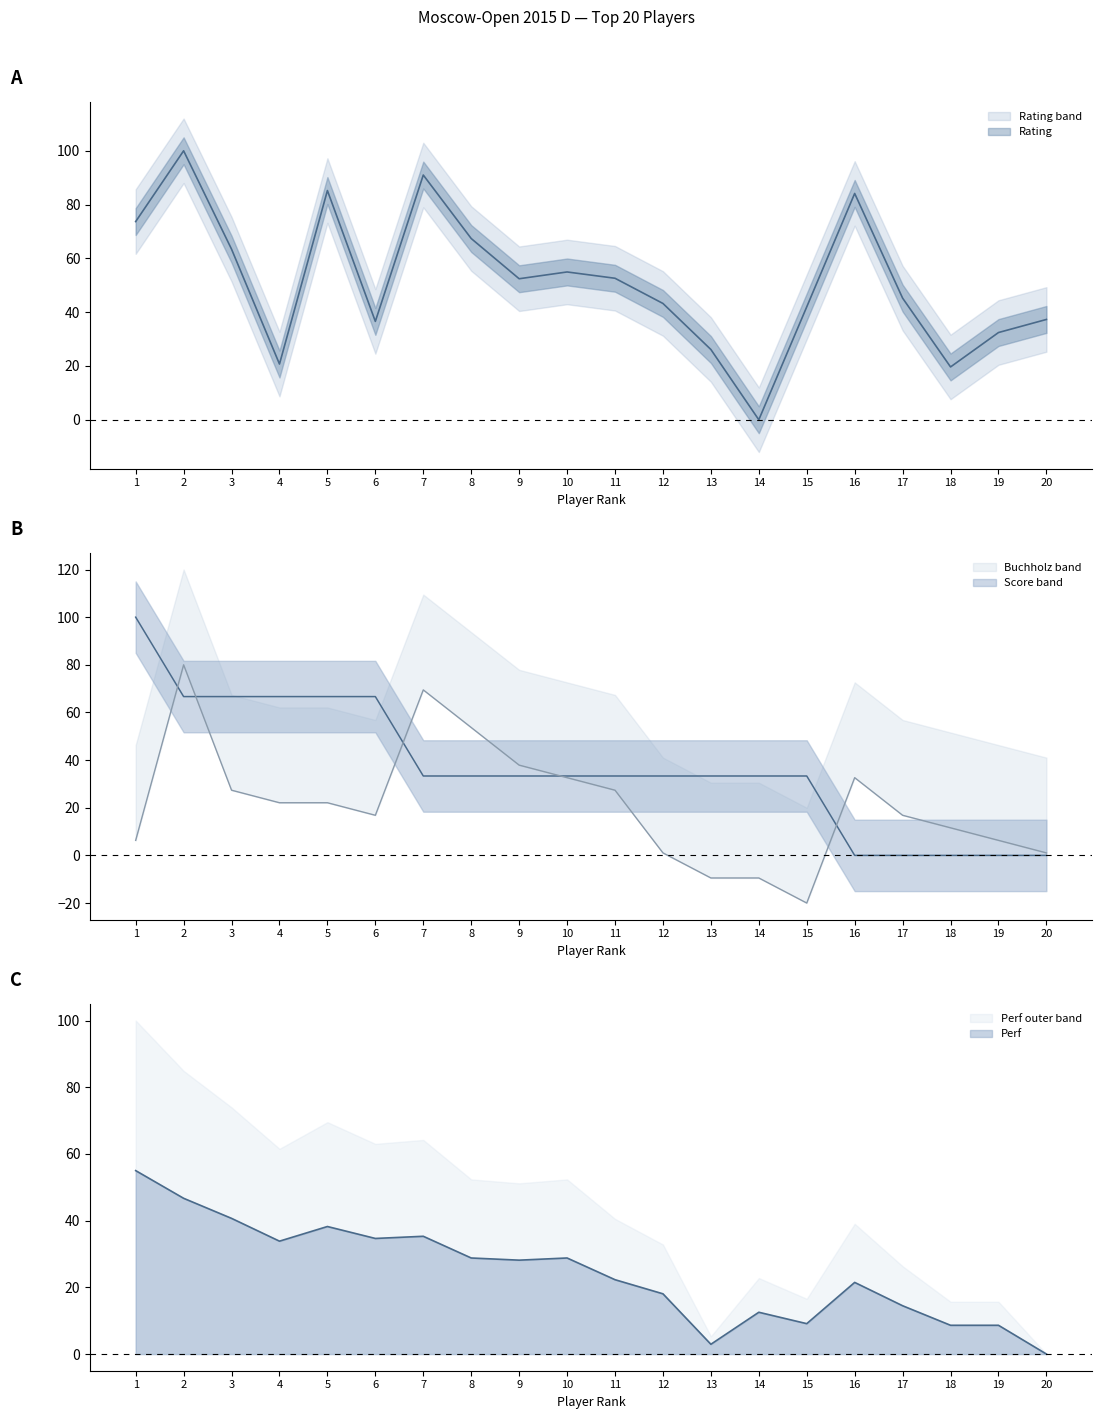

What is the average value of the Rating series?

51.4